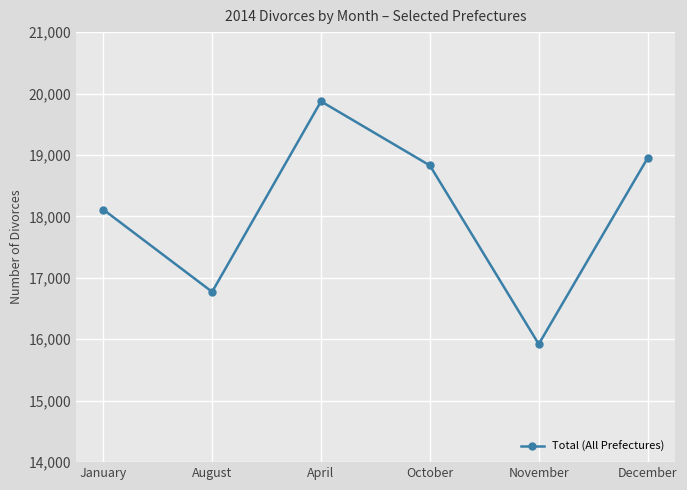

List the labels in order of value, largest first.

April, December, October, January, August, November